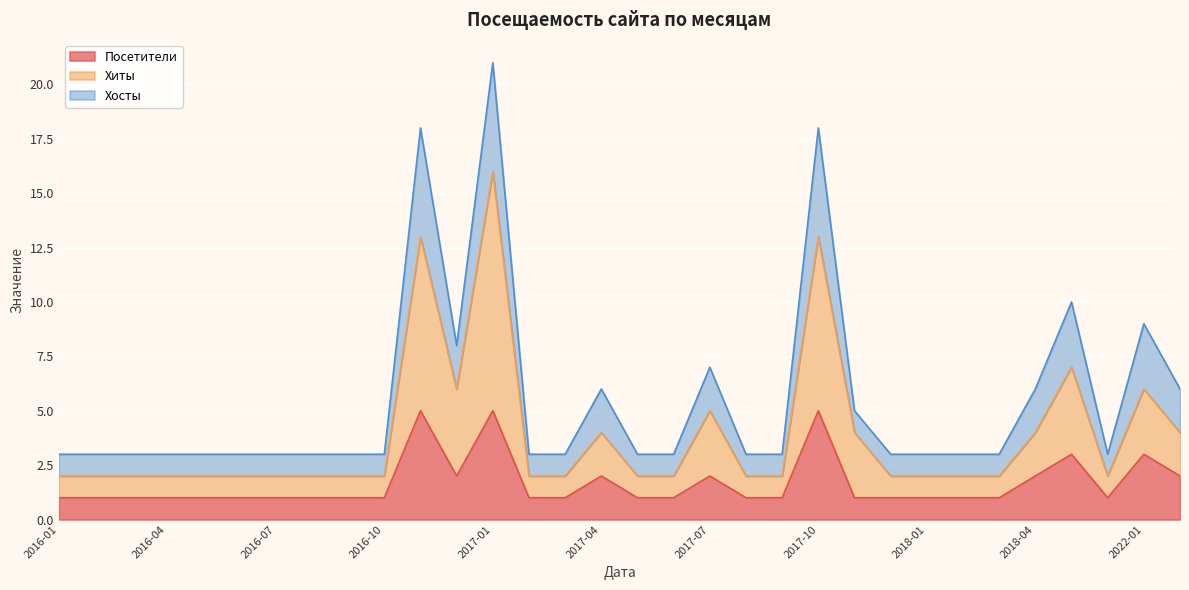

Reading left to right, list all the values displayed in this chart.

Посетители: 2016-01=1	2016-02=1	2016-03=1	2016-04=1	2016-05=1	2016-06=1	2016-07=1	2016-08=1	2016-09=1	2016-10=1	2016-11=5	2016-12=2	2017-01=5	2017-02=1	2017-03=1	2017-04=2	2017-05=1	2017-06=1	2017-07=2	2017-08=1	2017-09=1	2017-10=5	2017-11=1	2017-12=1	2018-01=1	2018-02=1	2018-03=1	2018-04=2	2020-09=3	2021-12=1	2022-01=3	2022-11=2
Хиты: 2016-01=2	2016-02=2	2016-03=2	2016-04=2	2016-05=2	2016-06=2	2016-07=2	2016-08=2	2016-09=2	2016-10=2	2016-11=13	2016-12=6	2017-01=16	2017-02=2	2017-03=2	2017-04=4	2017-05=2	2017-06=2	2017-07=5	2017-08=2	2017-09=2	2017-10=13	2017-11=4	2017-12=2	2018-01=2	2018-02=2	2018-03=2	2018-04=4	2020-09=7	2021-12=2	2022-01=6	2022-11=4
Хосты: 2016-01=3	2016-02=3	2016-03=3	2016-04=3	2016-05=3	2016-06=3	2016-07=3	2016-08=3	2016-09=3	2016-10=3	2016-11=18	2016-12=8	2017-01=21	2017-02=3	2017-03=3	2017-04=6	2017-05=3	2017-06=3	2017-07=7	2017-08=3	2017-09=3	2017-10=18	2017-11=5	2017-12=3	2018-01=3	2018-02=3	2018-03=3	2018-04=6	2020-09=10	2021-12=3	2022-01=9	2022-11=6